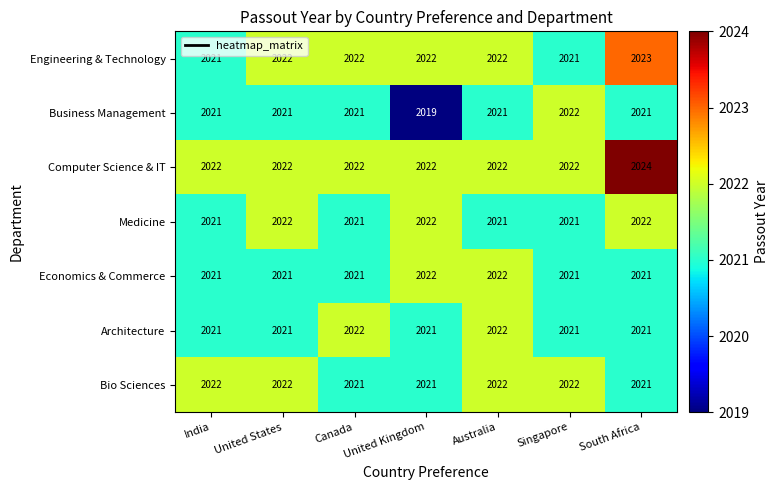

Count the number of categories in the chart.

7